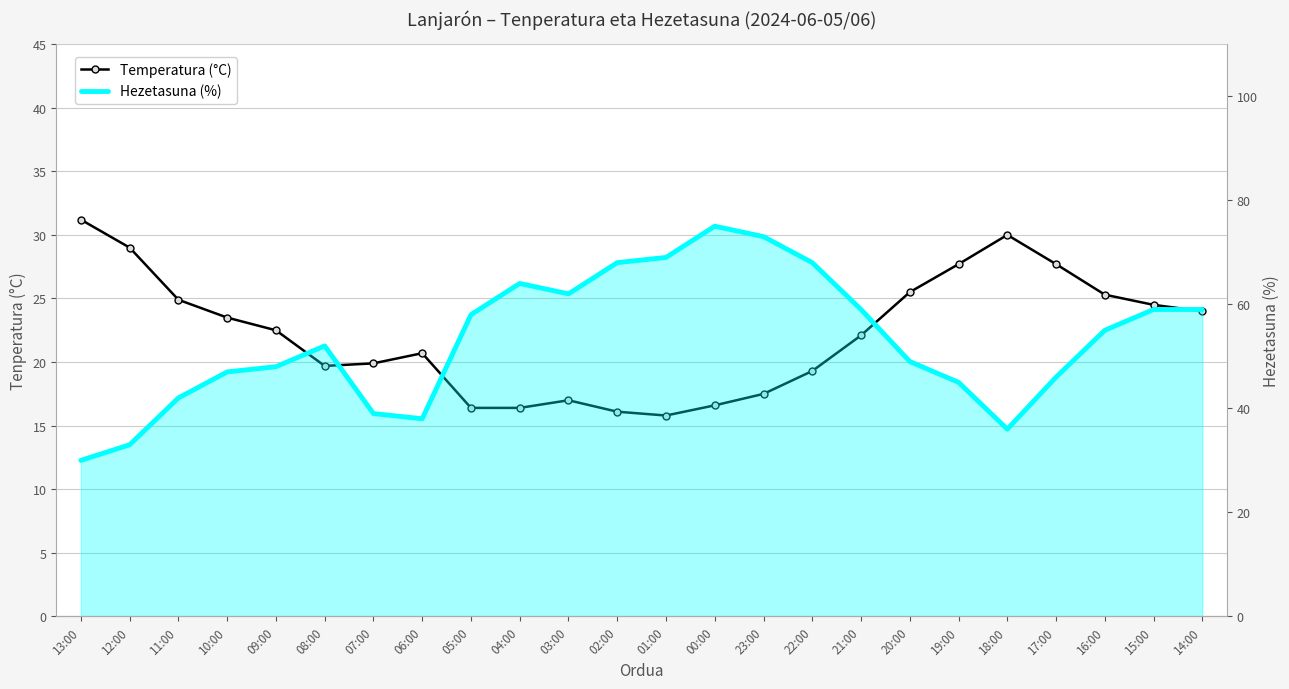

What is the approximate value of Hezetasuna (%) at 06:00?

38.0